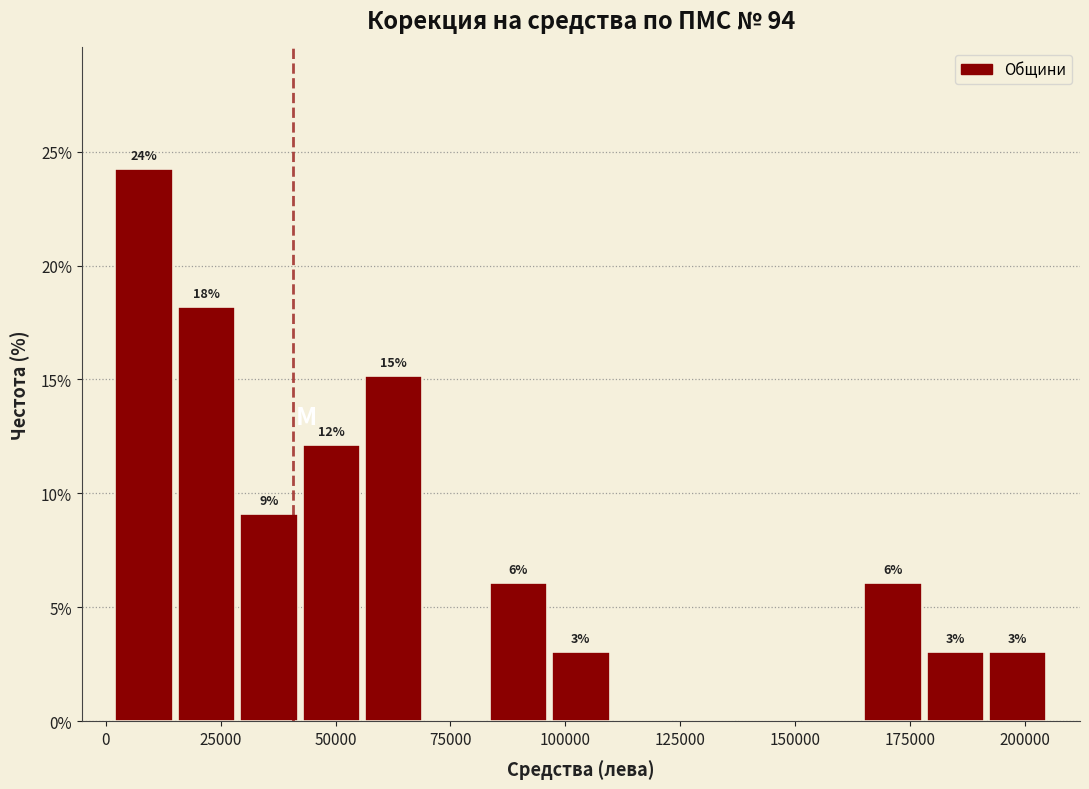

Around what value on the x-axis is the tallest bar? Give the approximate position of its centre, as read against the axis.

10000